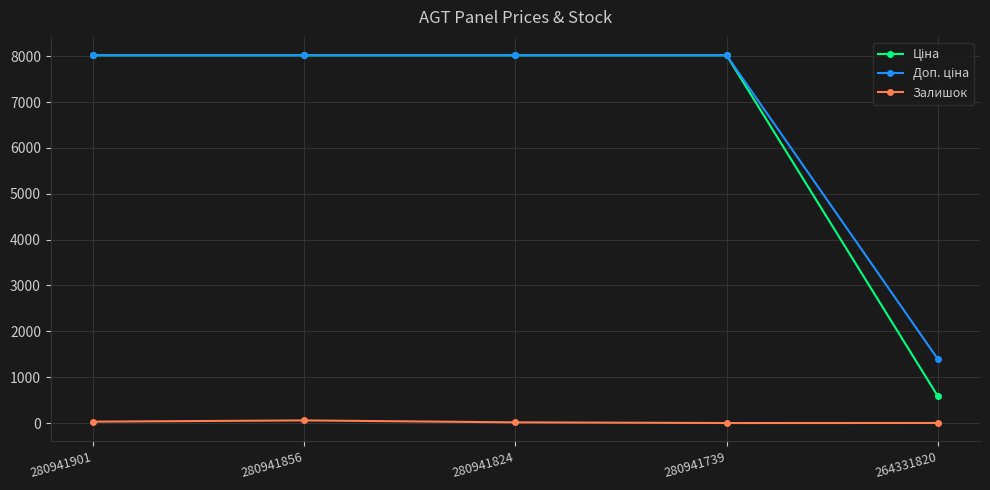

True or false: Залишок has a value of 57.0 at 280941856.

True